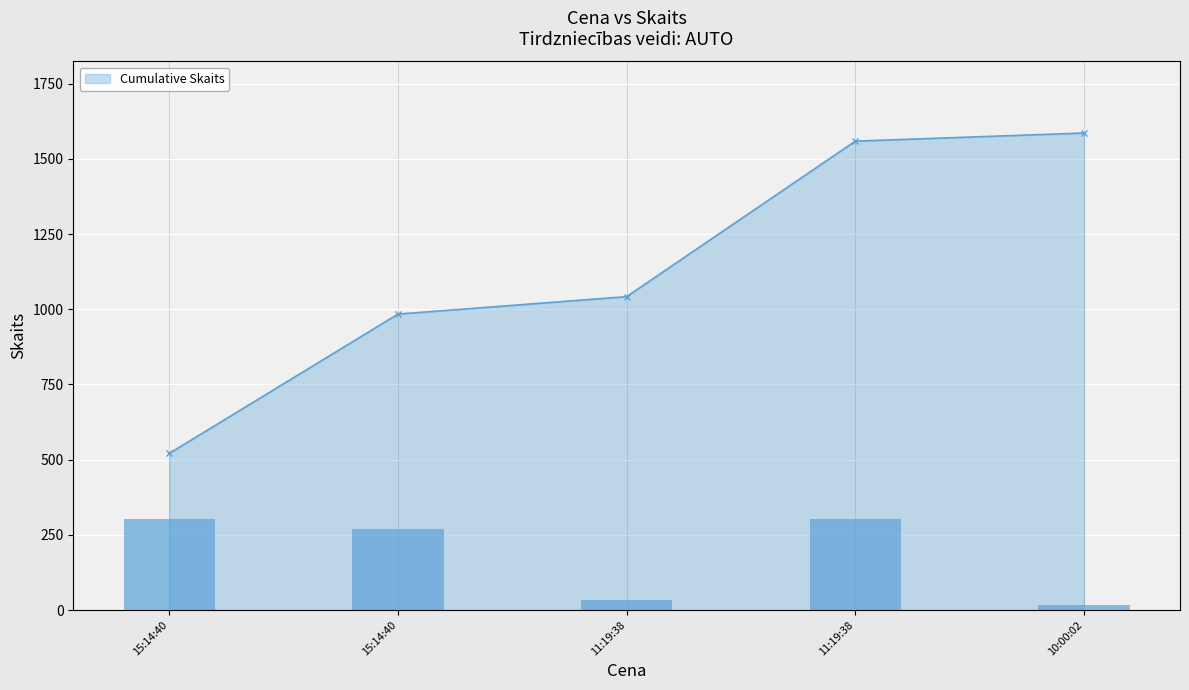

What is the difference between the second highest and minimum values in the Cumulative Skaits series?

1038